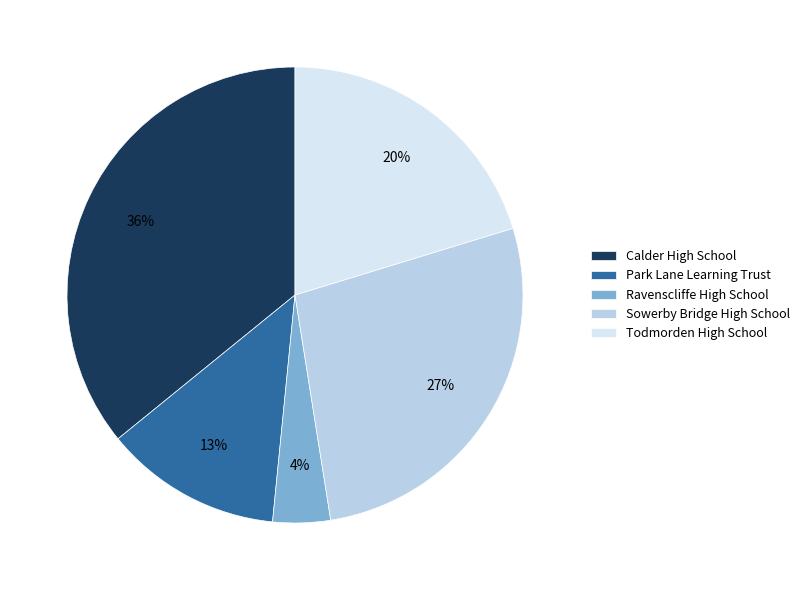

Is there any slice that represents more than half of the pie?

No